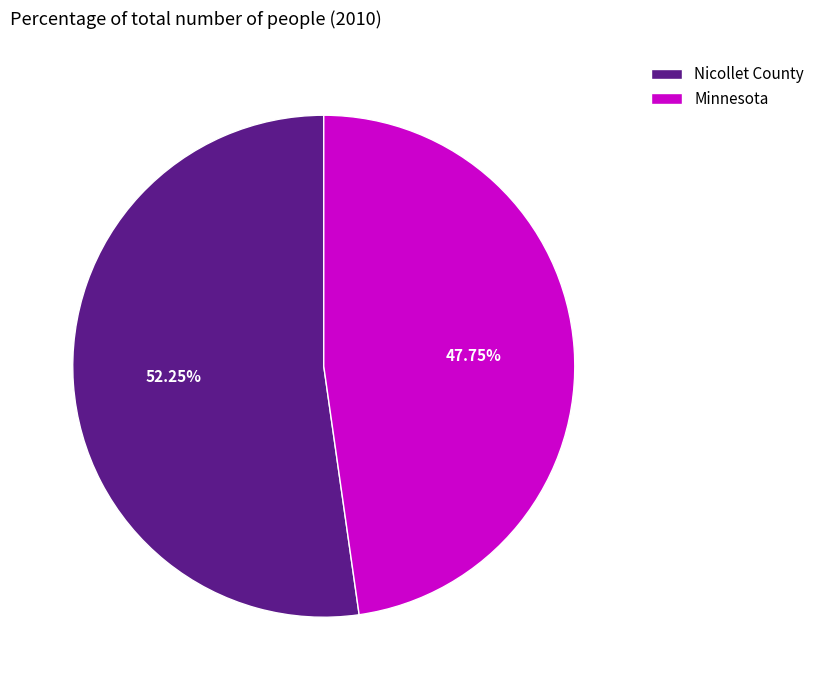

To the nearest percent, what percentage of the pie is Minnesota?

48%